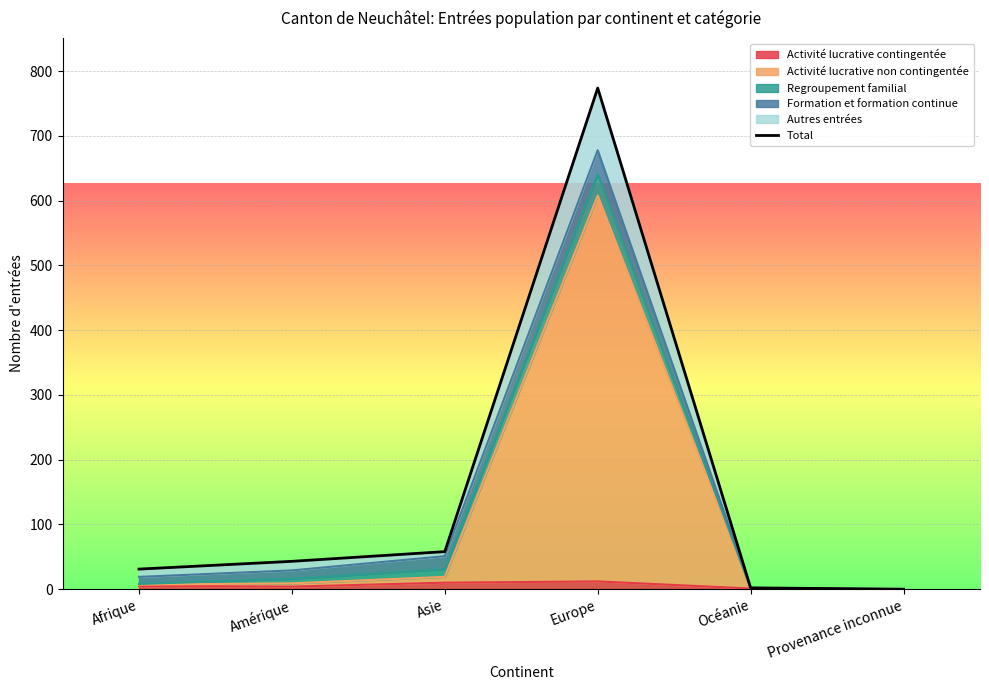

What is the change in value from Asie to Provenance inconnue?

-58